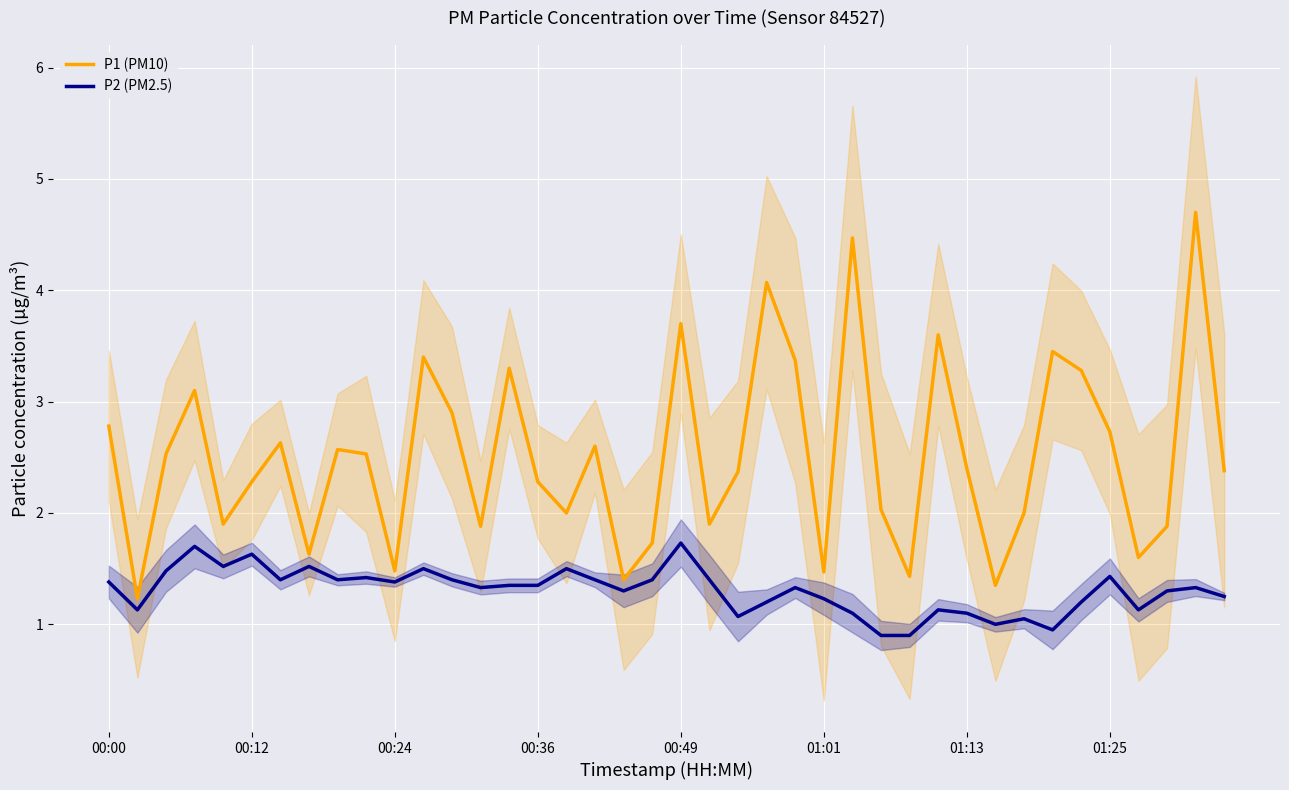

What is the minimum value for P1 (PM10)?

1.2